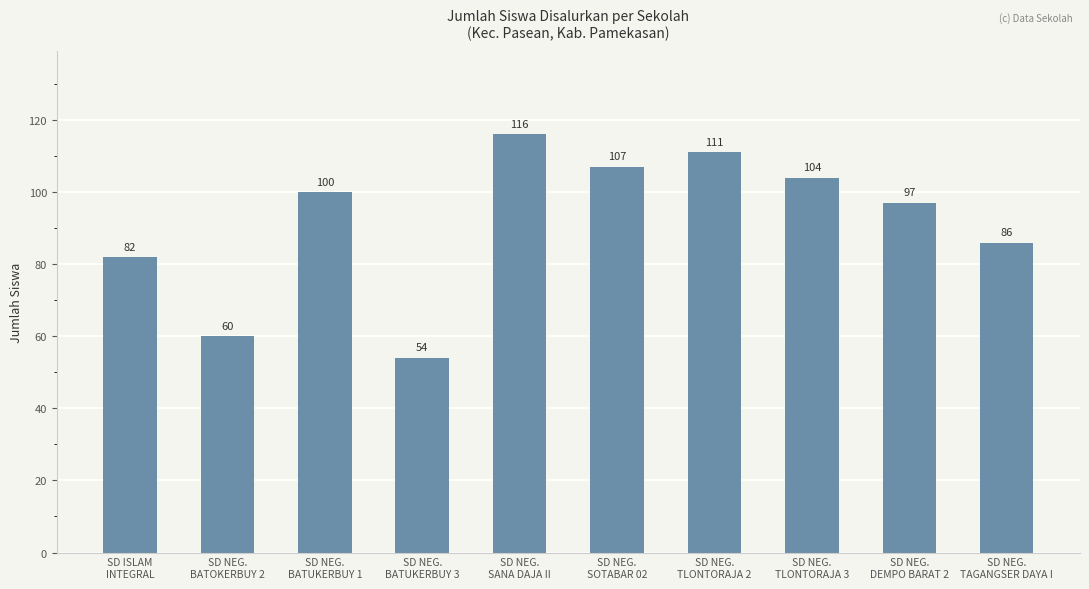

Does the chart contain stacked bars?

No